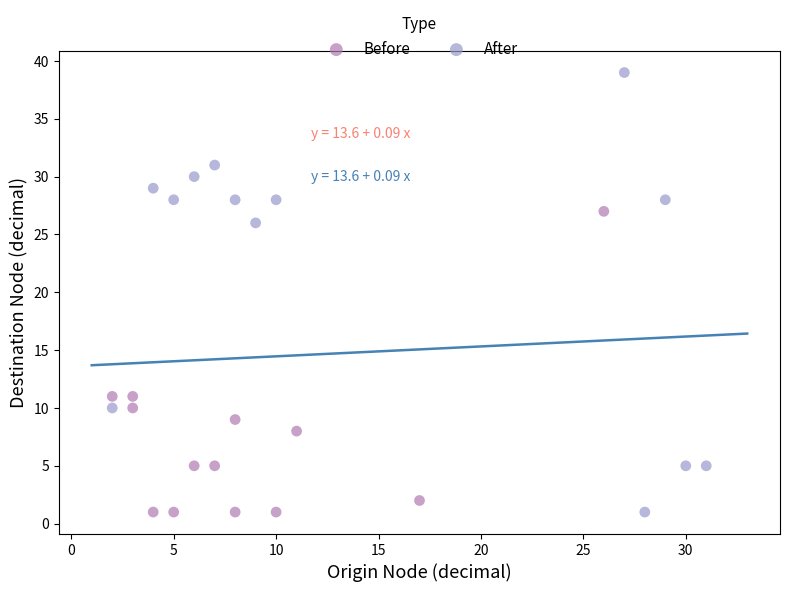

Which series has the largest Y range (max minus min)?

After